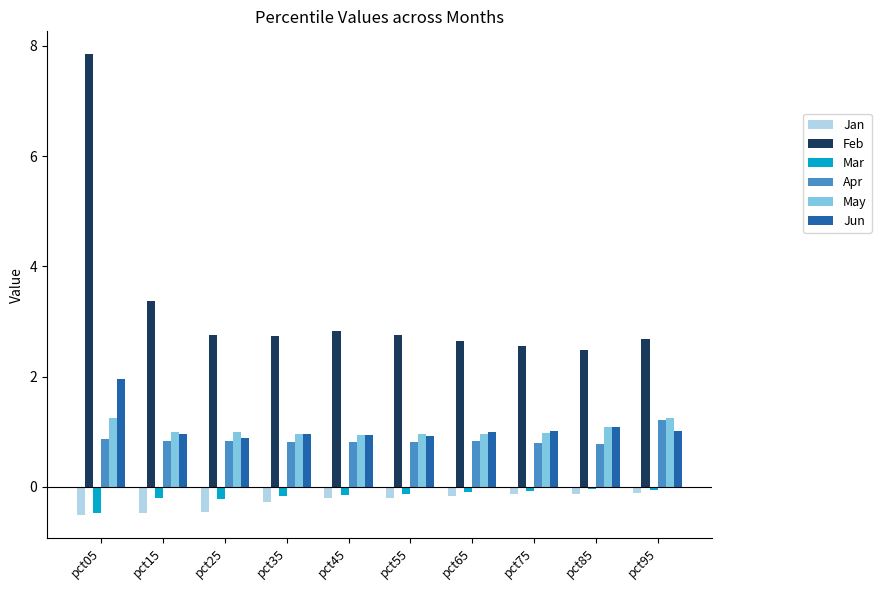

What is the sum of the Mar values at pct55 and pct25?

-0.3